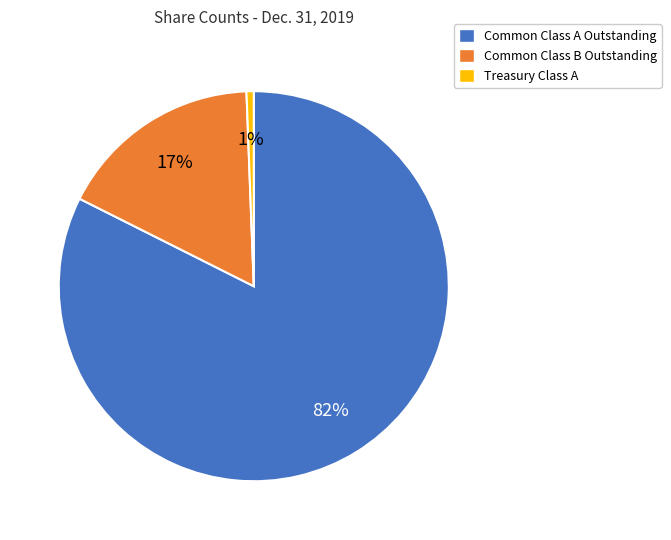

Is it true that Common Class B Outstanding is 17% of the pie?

True